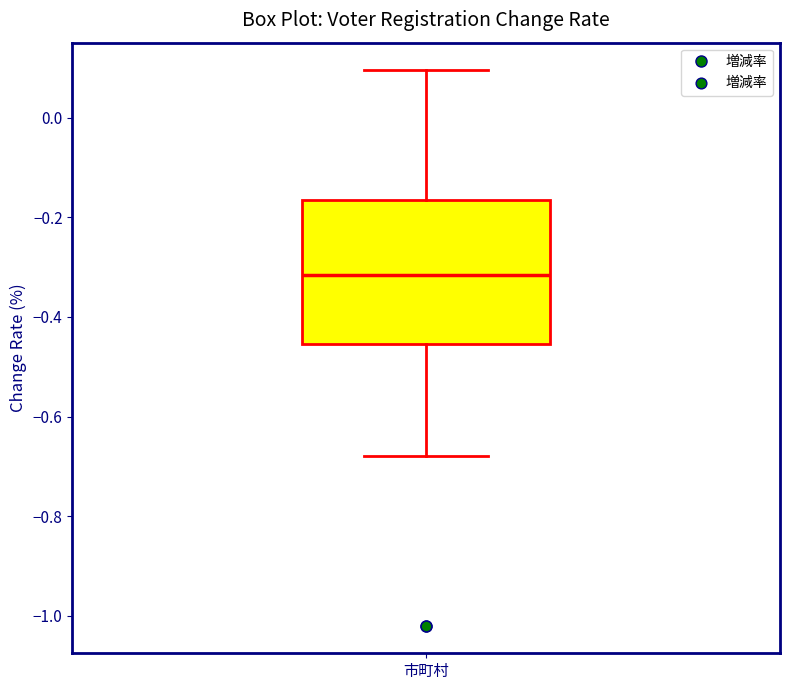

Transcribe this box plot: give where the median line is, the range the box spans, and where the two whiskers end, as read against the y-axis. The values are not printed on the chart, so give them approximately, as read against the axis.

median -0.32, box -0.46 to -0.16, whiskers -0.68 to 0.10